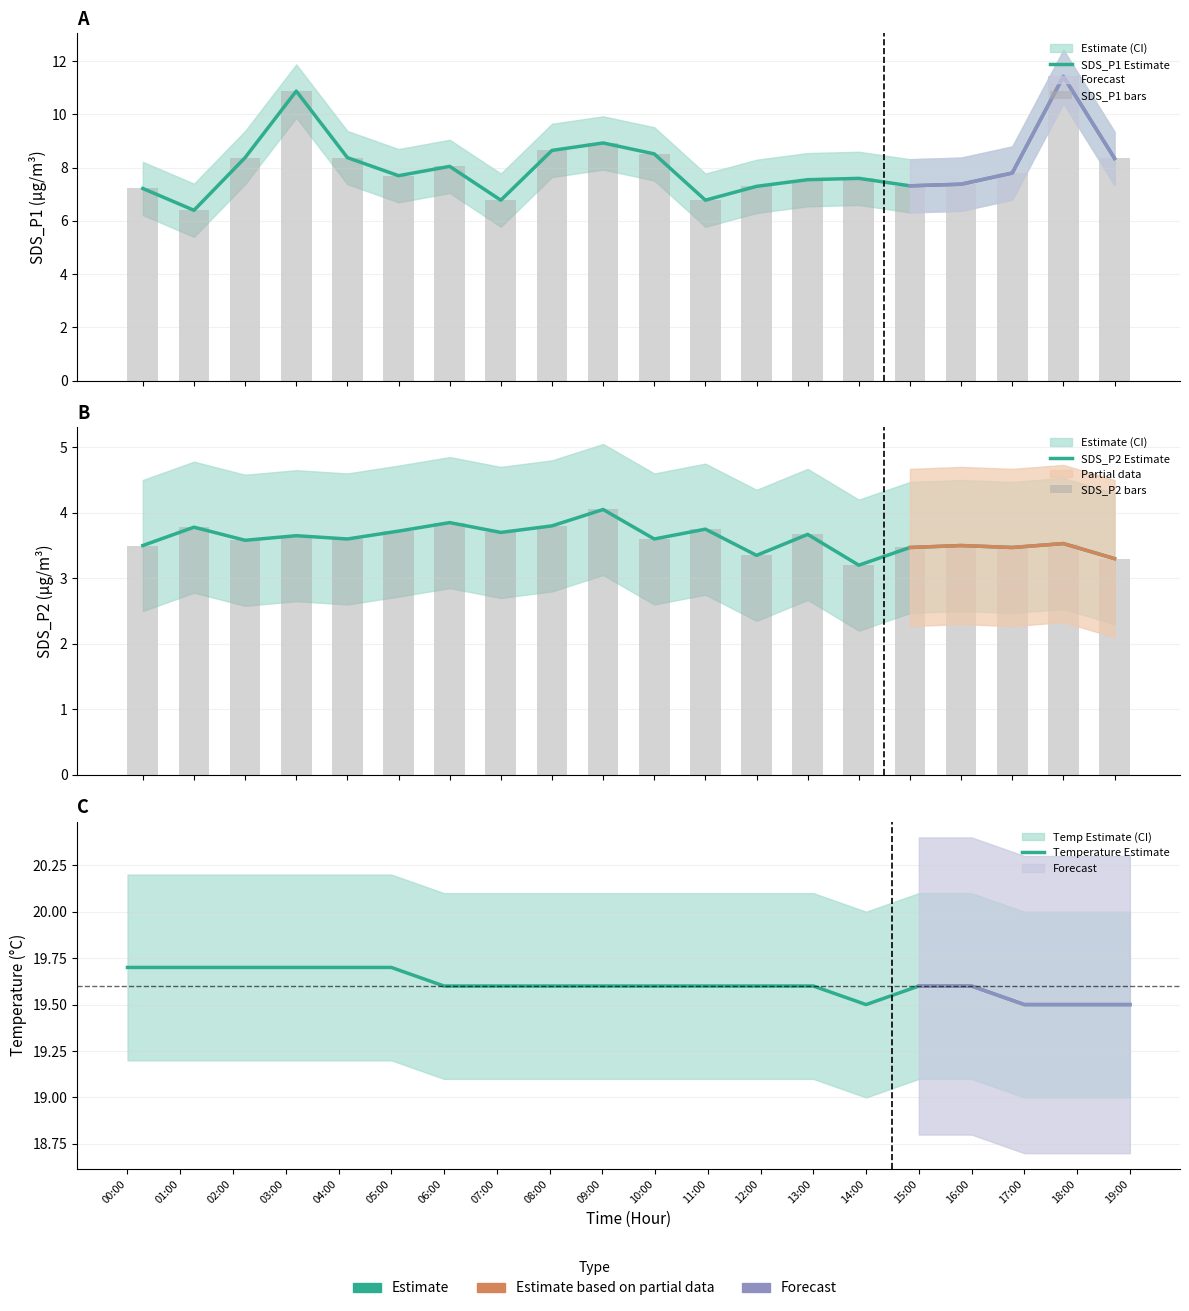

The value of Temperature Estimate at 04:00 is 9.5. True or false?

False